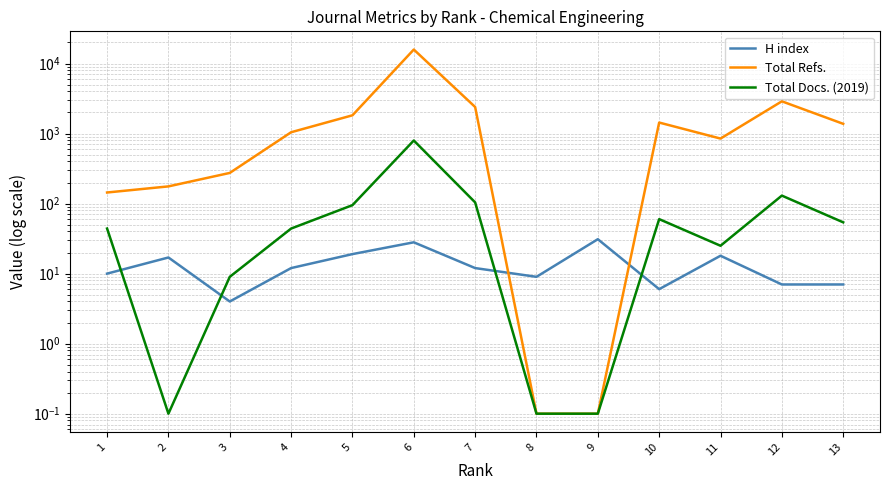

Is the value of Total Docs. (2019) at 5 greater than the value of Total Refs. at 13?

No